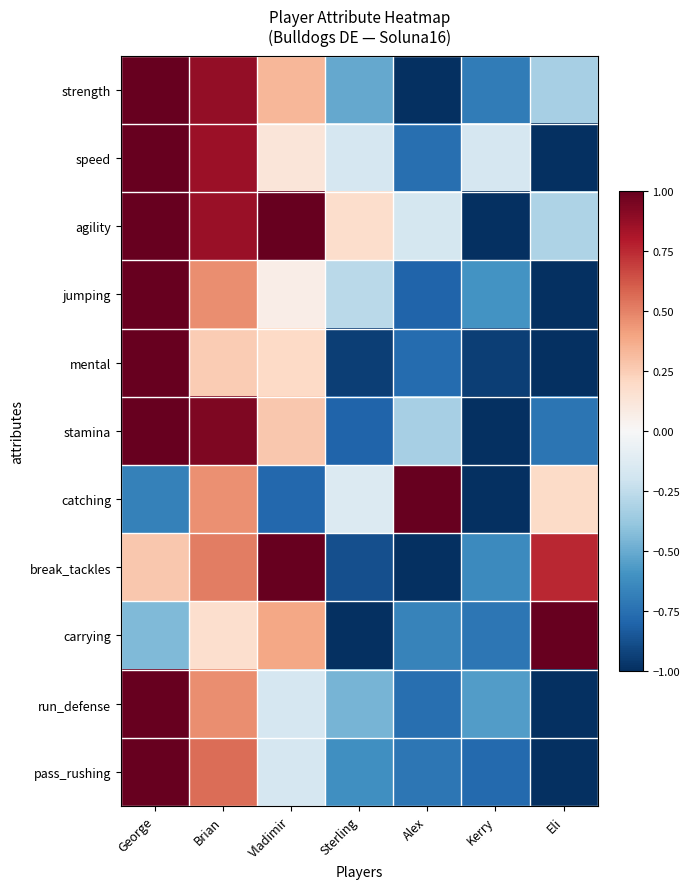

Reading left to right, list all the values displayed in this chart.

strength: George=1.0	Brian=0.9	Vladimir=0.3	Sterling=-0.5	Alex=-1.0	Kerry=-0.7	Eli=-0.3
speed: George=1.0	Brian=0.9	Vladimir=0.1	Sterling=-0.2	Alex=-0.8	Kerry=-0.2	Eli=-1.0
agility: George=1.0	Brian=0.9	Vladimir=1.0	Sterling=0.2	Alex=-0.2	Kerry=-1.0	Eli=-0.3
jumping: George=1.0	Brian=0.5	Vladimir=0.1	Sterling=-0.3	Alex=-0.8	Kerry=-0.6	Eli=-1.0
mental: George=1.0	Brian=0.3	Vladimir=0.2	Sterling=-0.9	Alex=-0.8	Kerry=-0.9	Eli=-1.0
stamina: George=1.0	Brian=0.9	Vladimir=0.3	Sterling=-0.8	Alex=-0.3	Kerry=-1.0	Eli=-0.7
catching: George=-0.7	Brian=0.5	Vladimir=-0.8	Sterling=-0.1	Alex=1.0	Kerry=-1.0	Eli=0.2
break_tackles: George=0.3	Brian=0.5	Vladimir=1.0	Sterling=-0.9	Alex=-1.0	Kerry=-0.6	Eli=0.8
carrying: George=-0.4	Brian=0.2	Vladimir=0.4	Sterling=-1.0	Alex=-0.7	Kerry=-0.7	Eli=1.0
run_defense: George=1.0	Brian=0.5	Vladimir=-0.2	Sterling=-0.5	Alex=-0.8	Kerry=-0.6	Eli=-1.0
pass_rushing: George=1.0	Brian=0.6	Vladimir=-0.2	Sterling=-0.6	Alex=-0.7	Kerry=-0.8	Eli=-1.0